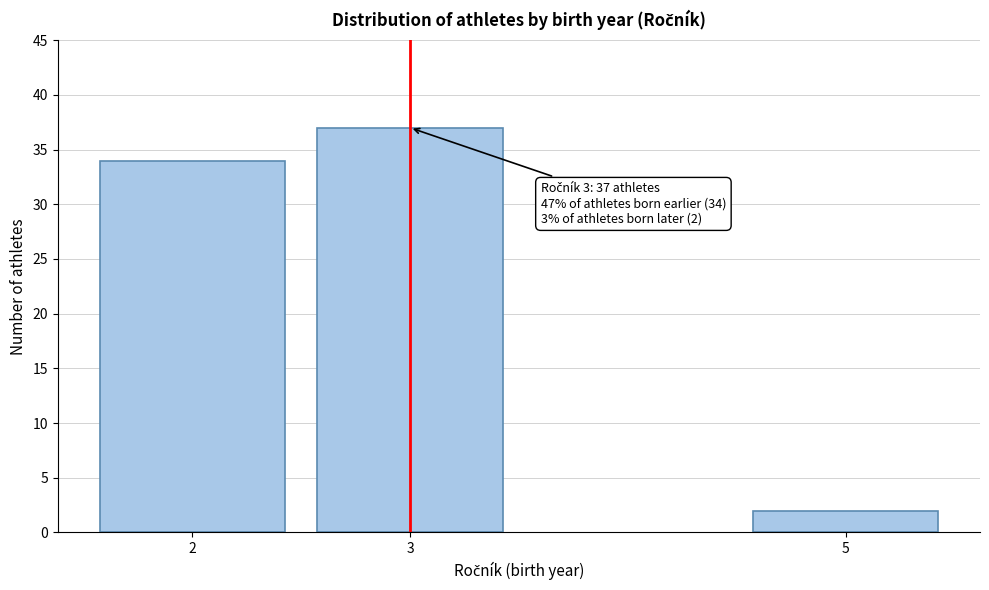

Reading left to right, list all the values displayed in this chart.

2=34	3=37	5=2